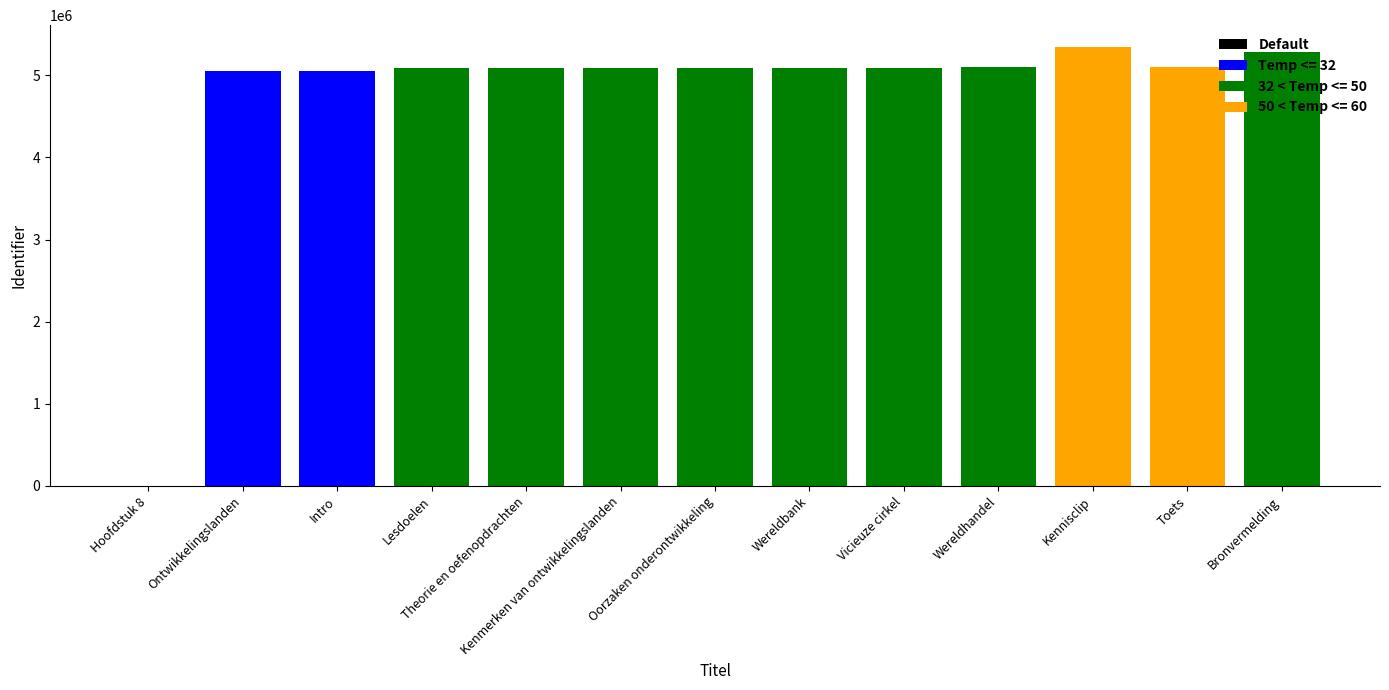

What is the label of the 9th bar from the right?

Theorie en oefenopdrachten